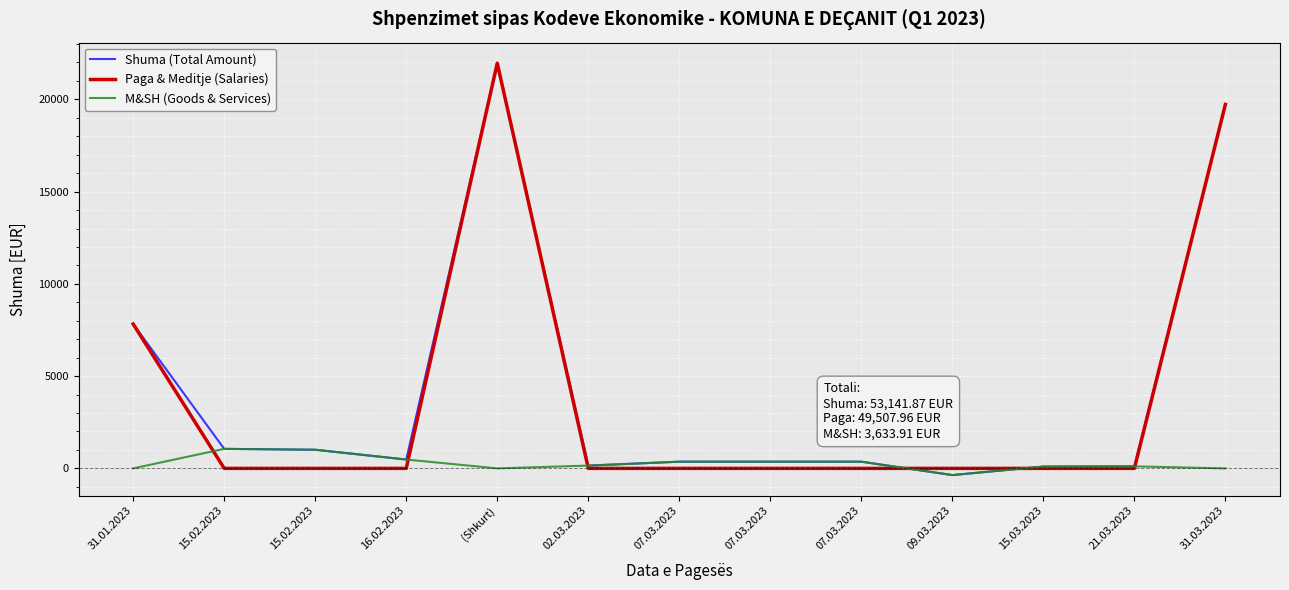

At which category does M&SH (Goods & Services) reach its first local valley?

(Shkurt)